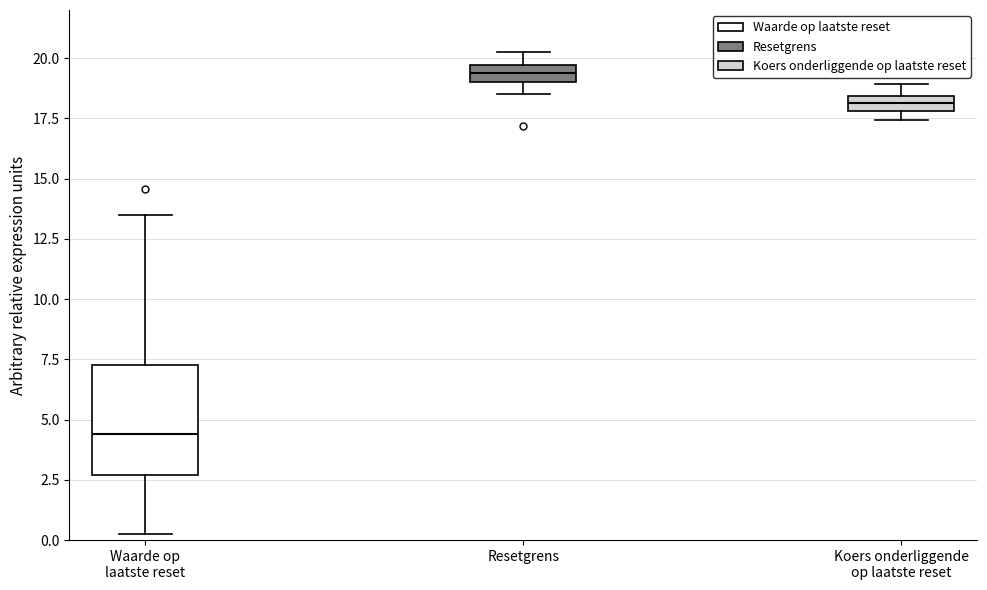

Where is the lower edge of the box for Resetgrens on the y-axis? The values are not printed on the chart, so give them approximately, as read against the axis.

19.0